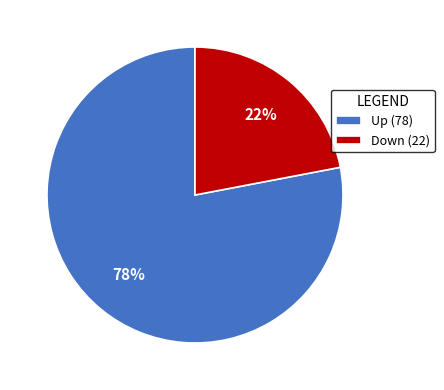

What percentage is the Down (22) slice, to the nearest percent?

22%